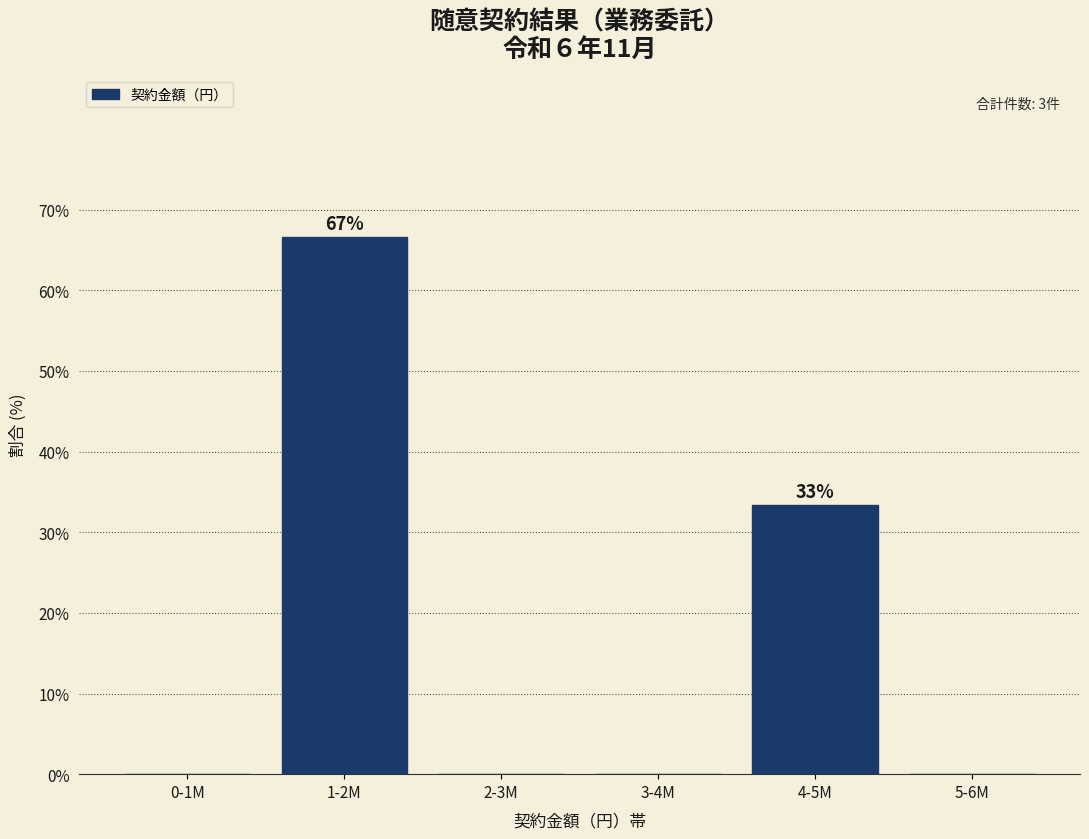

Reading right to left, list all the values displayed in this chart.

5-6M=0.0	4-5M=33.3	3-4M=0.0	2-3M=0.0	1-2M=66.7	0-1M=0.0